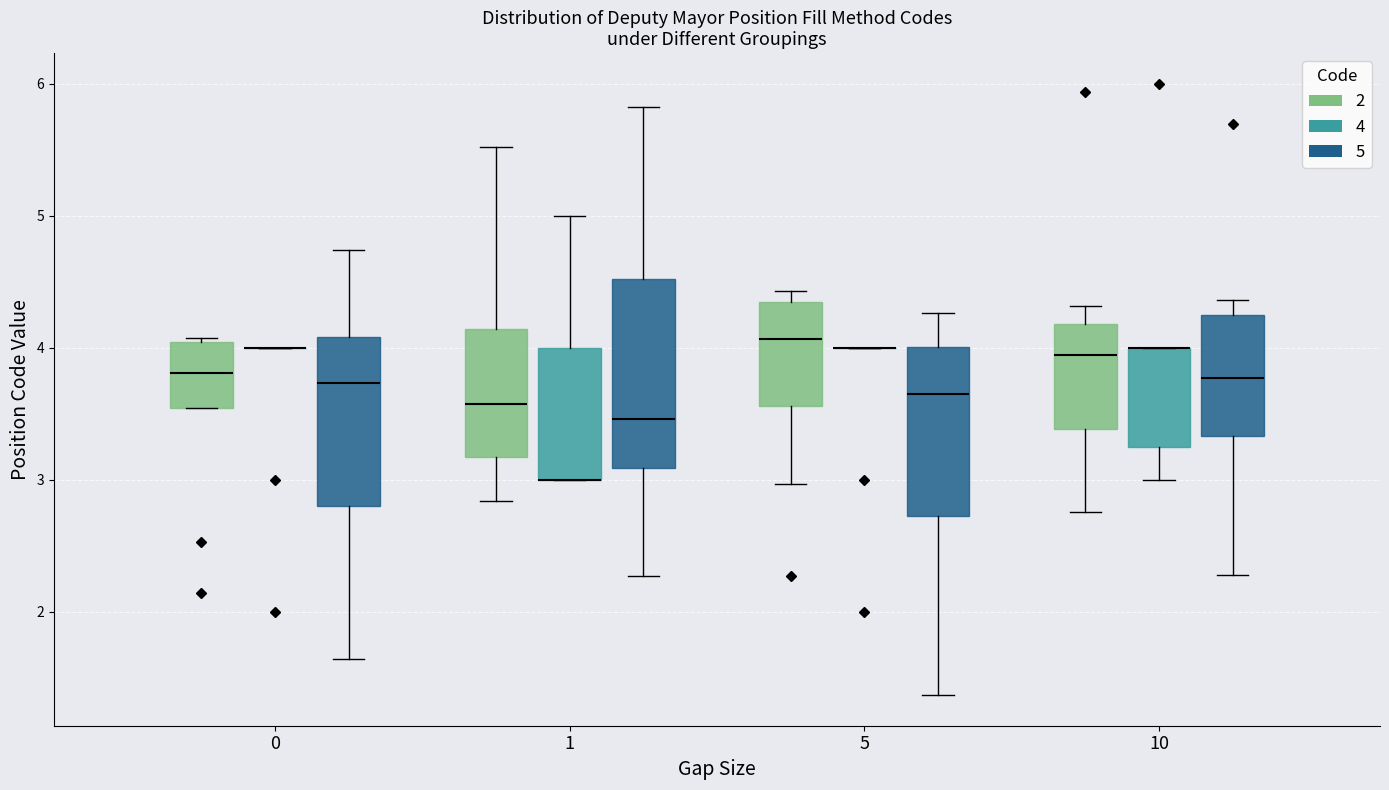

Reading left to right, transcribe this box plot: for each box, give where its median line is, the range the box spans, and where its two whiskers end, as read against the y-axis. The values are not printed on the chart, so give them approximately, as read against the axis.

0 (2): median 3.8, box 3.5 to 4.0, whiskers 3.5 to 4.1
0 (4): box collapsed to a line at 4.0, whiskers 4.0 to 4.0
0 (5): median 3.7, box 2.8 to 4.1, whiskers 1.6 to 4.7
1 (2): median 3.6, box 3.2 to 4.1, whiskers 2.8 to 5.5
1 (4): median 3.0 (drawn on the box's lower edge), box 3.0 to 4.0, whiskers 3.0 to 5.0
1 (5): median 3.5, box 3.1 to 4.5, whiskers 2.3 to 5.8
5 (2): median 4.1, box 3.6 to 4.3, whiskers 3.0 to 4.4
5 (4): box collapsed to a line at 4.0, whiskers 4.0 to 4.0
5 (5): median 3.6, box 2.7 to 4.0, whiskers 1.4 to 4.3
10 (2): median 3.9, box 3.4 to 4.2, whiskers 2.8 to 4.3
10 (4): median 4.0 (drawn on the box's upper edge), box 3.3 to 4.0, whiskers 3.0 to 4.0
10 (5): median 3.8, box 3.3 to 4.2, whiskers 2.3 to 4.4